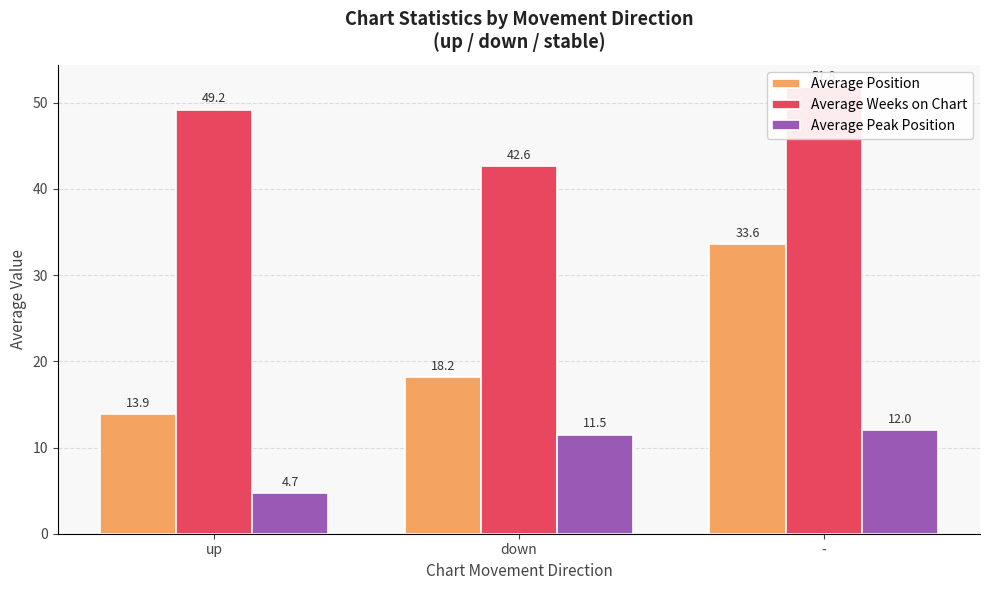

What is the sum of all Average Peak Position values?

28.2